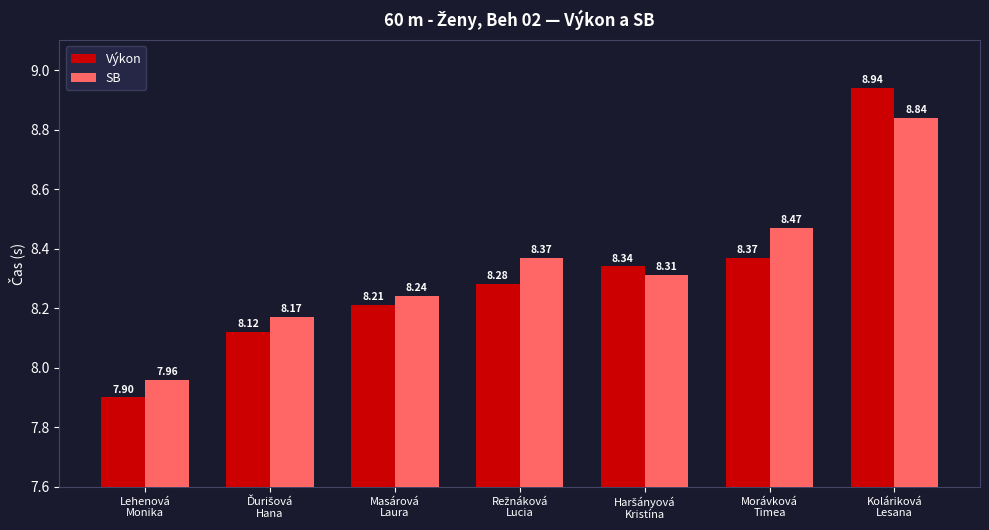

Which series has the largest total across all categories?

SB